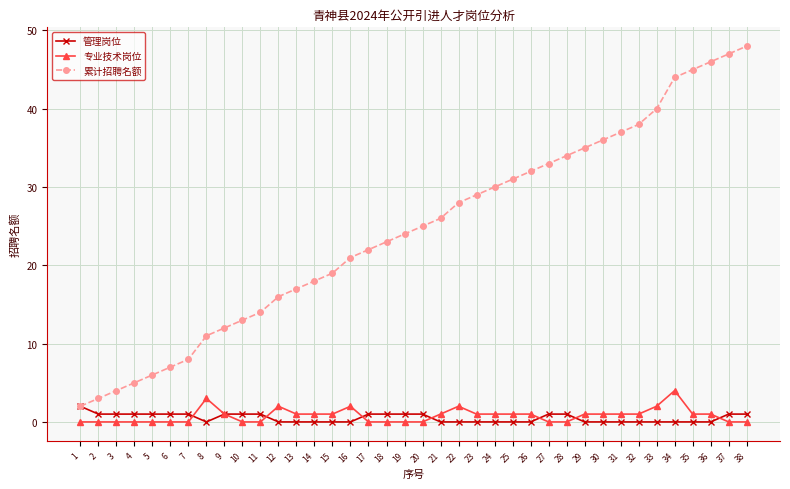

True or false: 累计招聘名额 and 专业技术岗位 intersect in this chart.

False